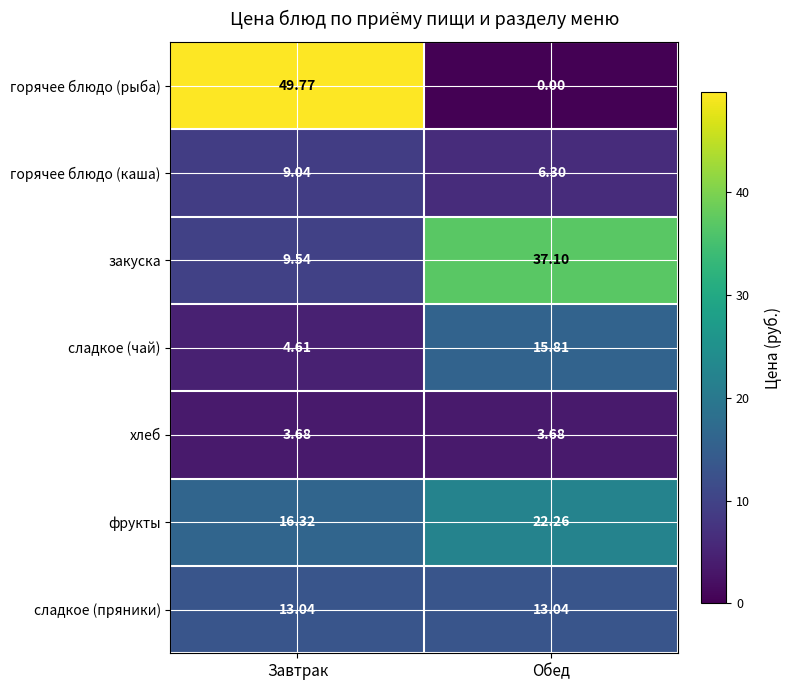

Which series has the largest total across all categories?

горячее блюдо (рыба)